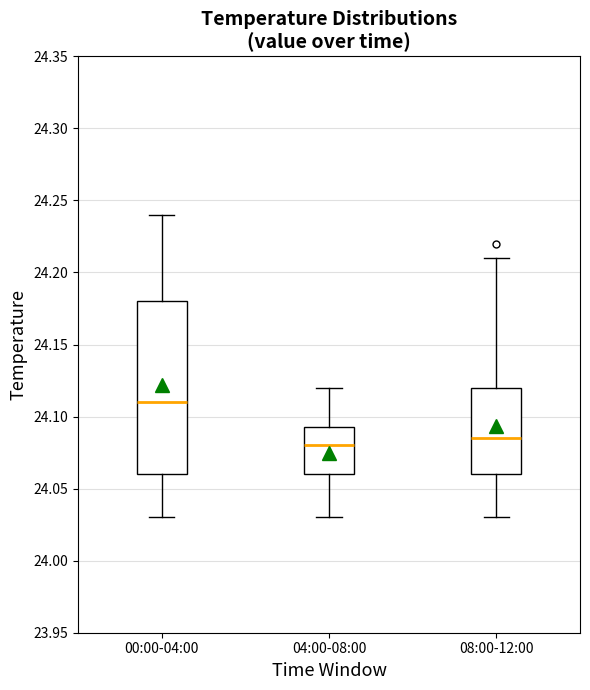

Which box is the tallest, from its lower edge to its upper edge?

00:00-04:00